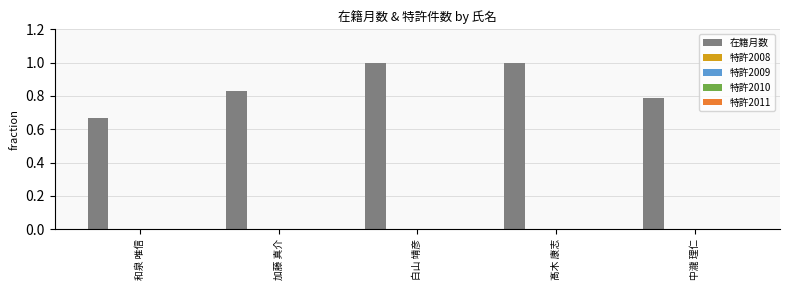

What is the average value?

0.9